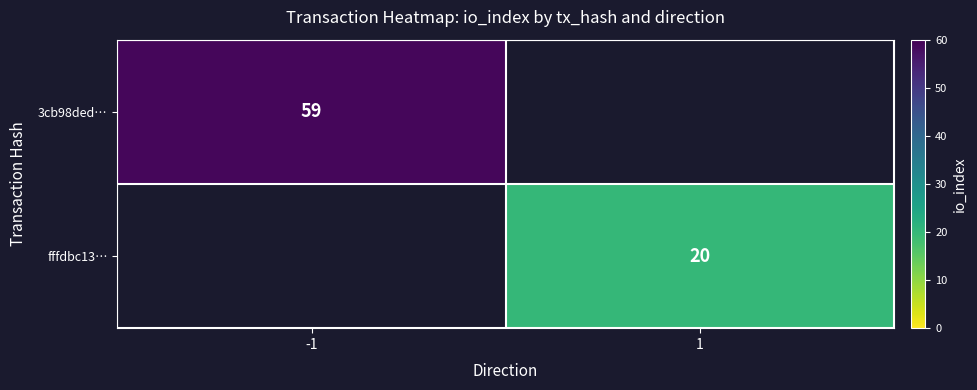

The value of fffdbc13… at 1 is 20. True or false?

True